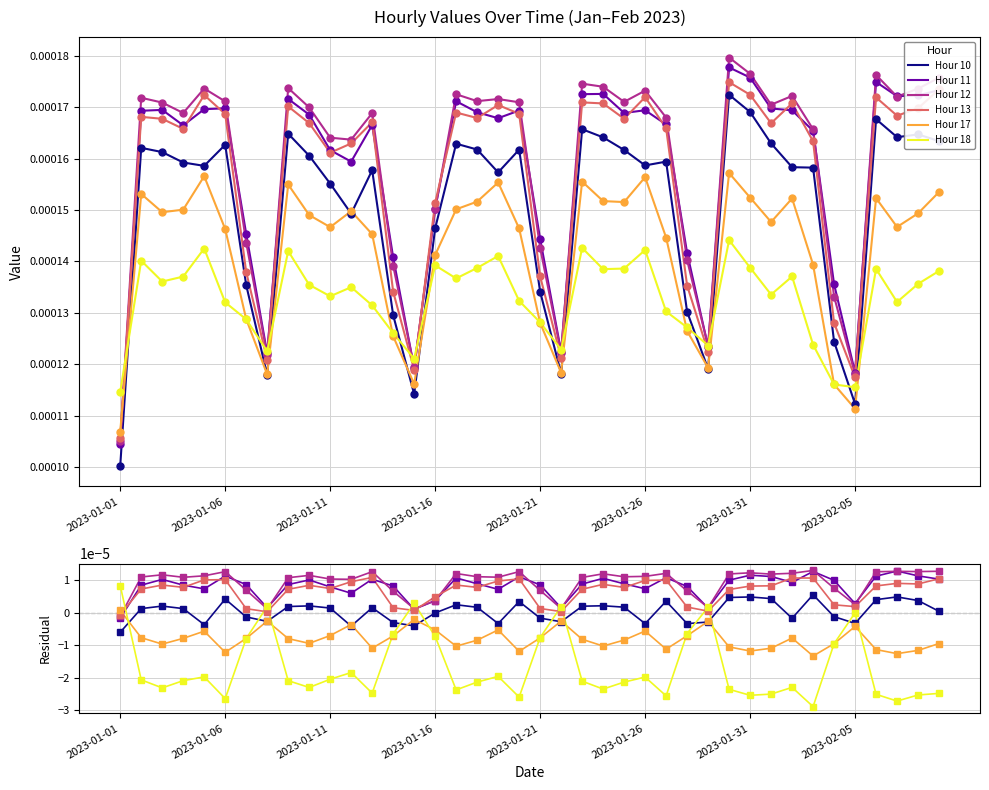

The Hour 13 series shows 0.0 at 34. True or false?

True